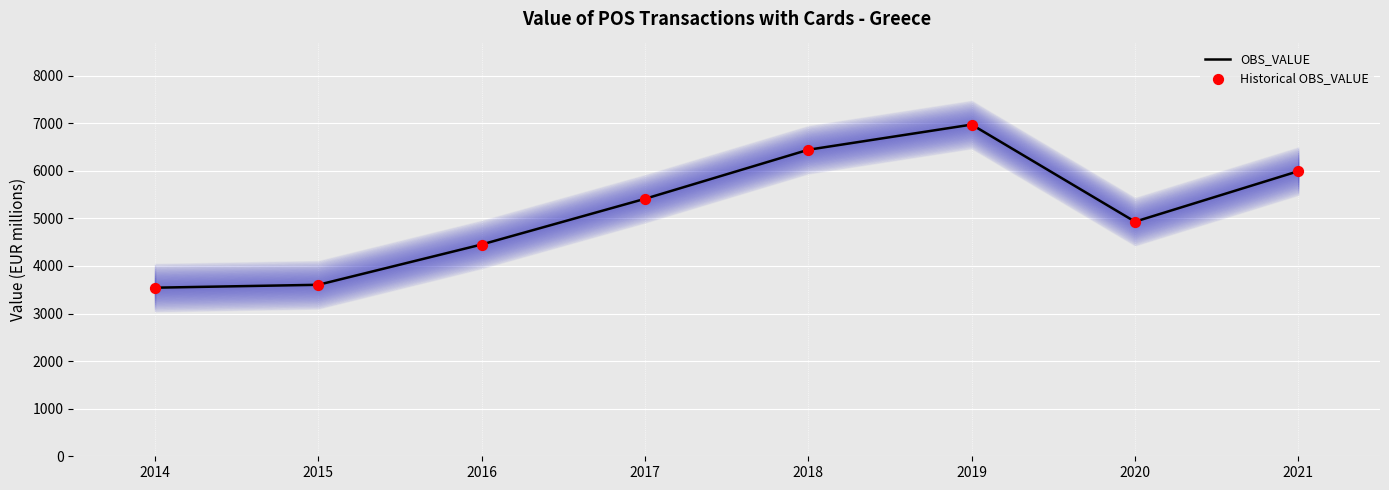

At how many categories does at least one series exceed 4879?

5